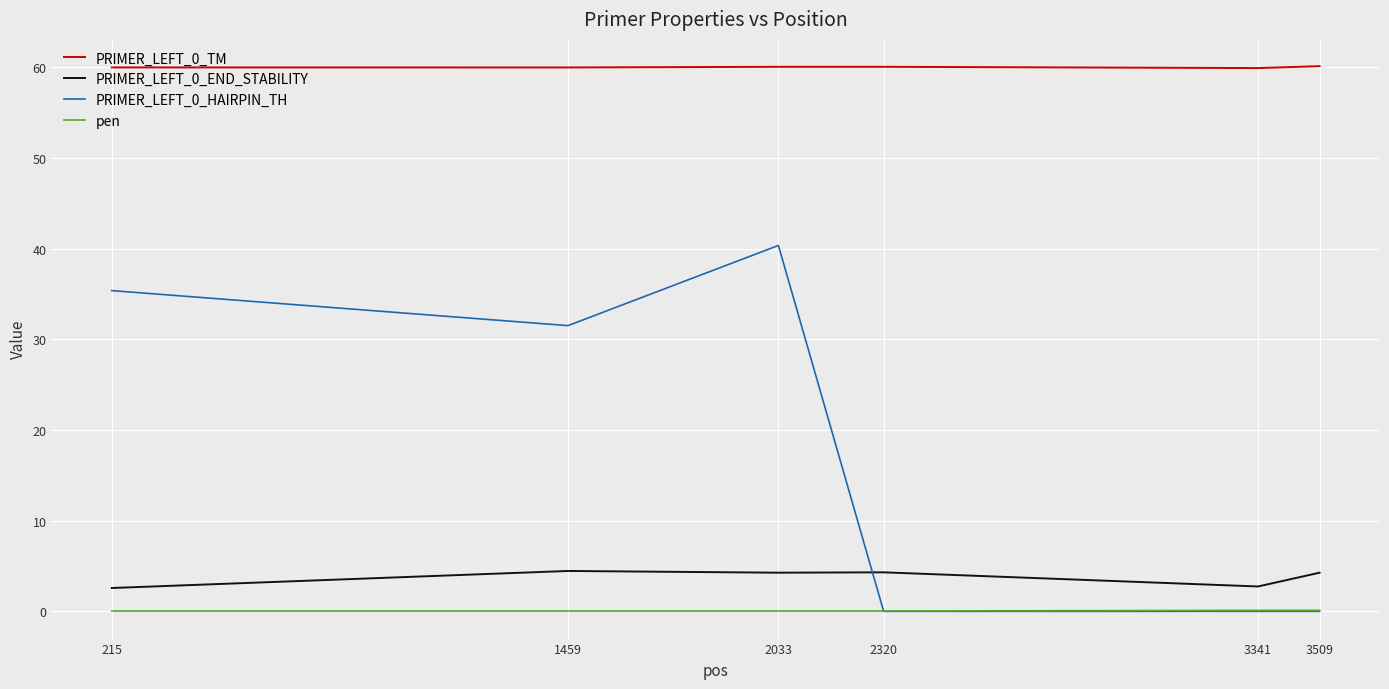

What is the lowest value of the PRIMER_LEFT_0_END_STABILITY series?

2.6